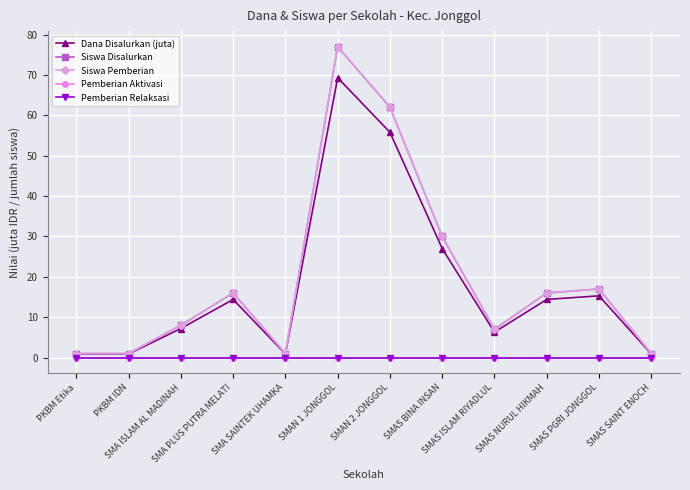

Reading left to right, extract all data points from this chart.

Dana Disalurkan (juta): 0.9	0.9	7.2	14.4	0.9	69.3	55.8	27.0	6.3	14.4	15.3	0.9
Siswa Disalurkan: 1.0	1.0	8.0	16.0	1.0	77.0	62.0	30.0	7.0	16.0	17.0	1.0
Siswa Pemberian: 1.0	1.0	8.0	16.0	1.0	77.0	62.0	30.0	7.0	16.0	17.0	1.0
Pemberian Aktivasi: 0.0	0.0	0.0	0.0	0.0	0.0	0.0	0.0	0.0	0.0	0.0	0.0
Pemberian Relaksasi: 0.0	0.0	0.0	0.0	0.0	0.0	0.0	0.0	0.0	0.0	0.0	0.0